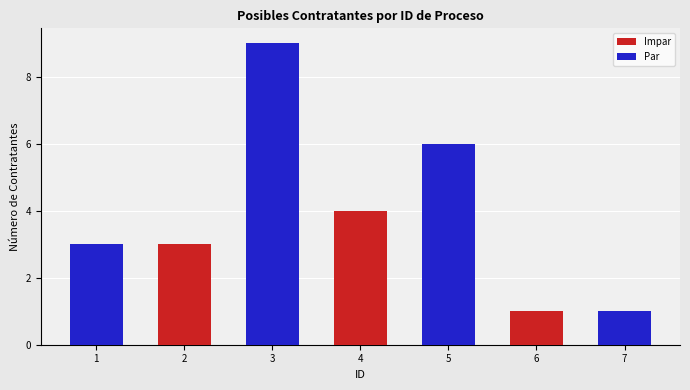

Which category has the lowest value in the Impar series?

1